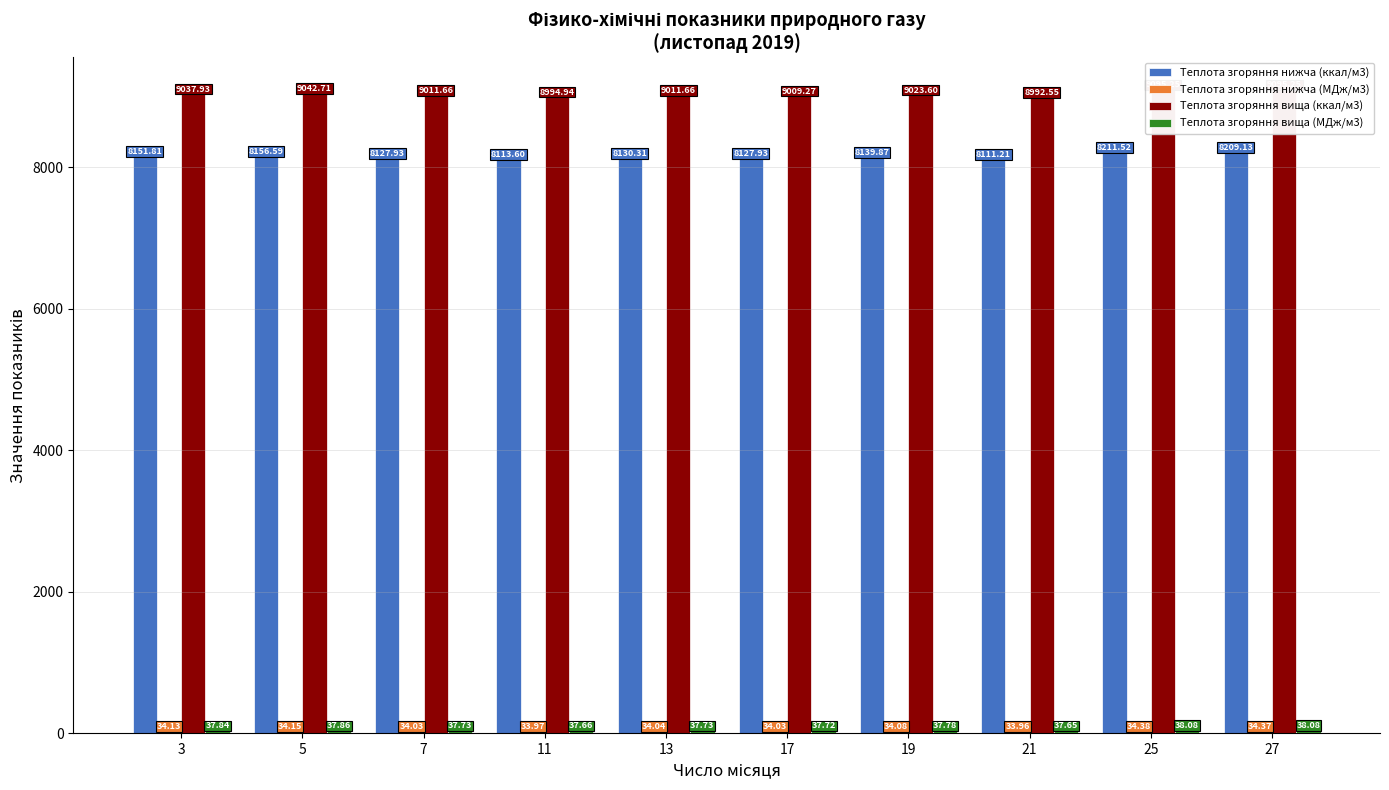

What is the value of the Теплота згоряння нижча (МДж/м3) bar at the 4th from the left?

34.0